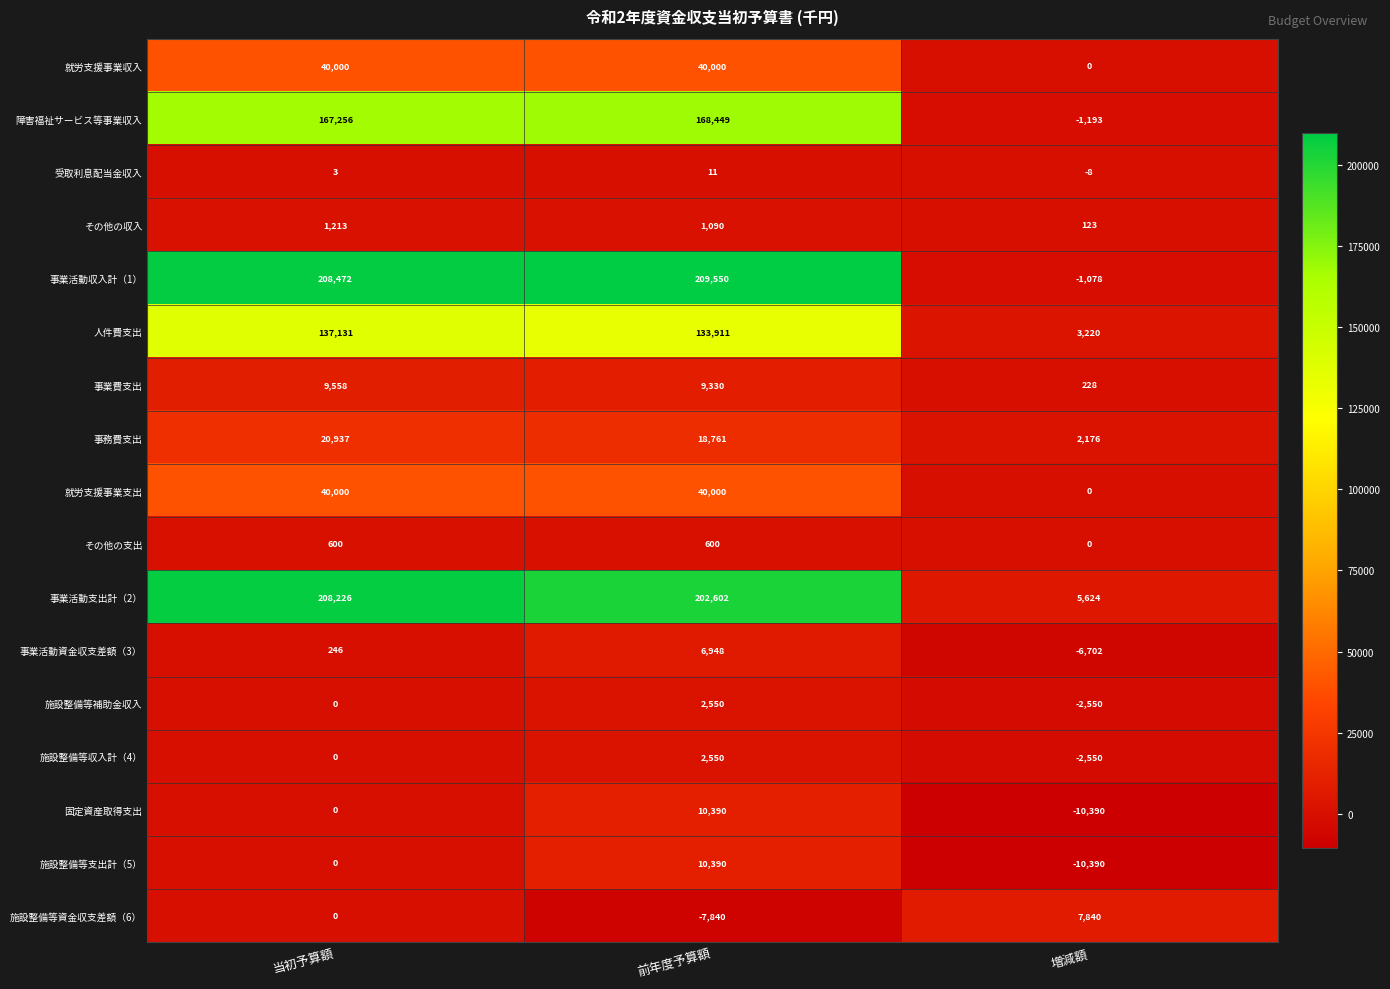

How many values in the 事業活動資金収支差額（3） series are below 246?

1